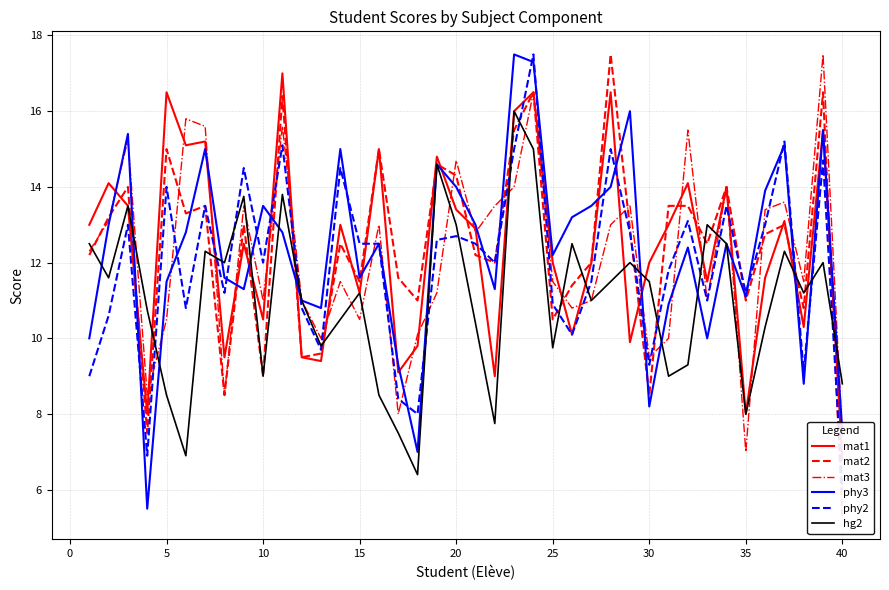

Is it true that hg2 equals 5.8 at 15?

False